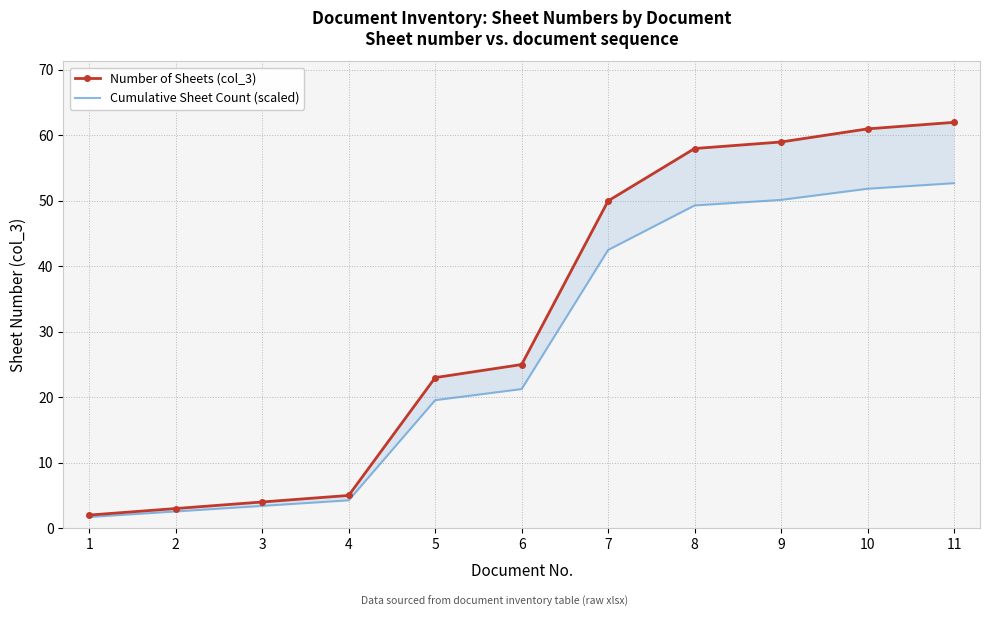

The Number of Sheets (col_3) series shows 3.5 at 1. True or false?

False